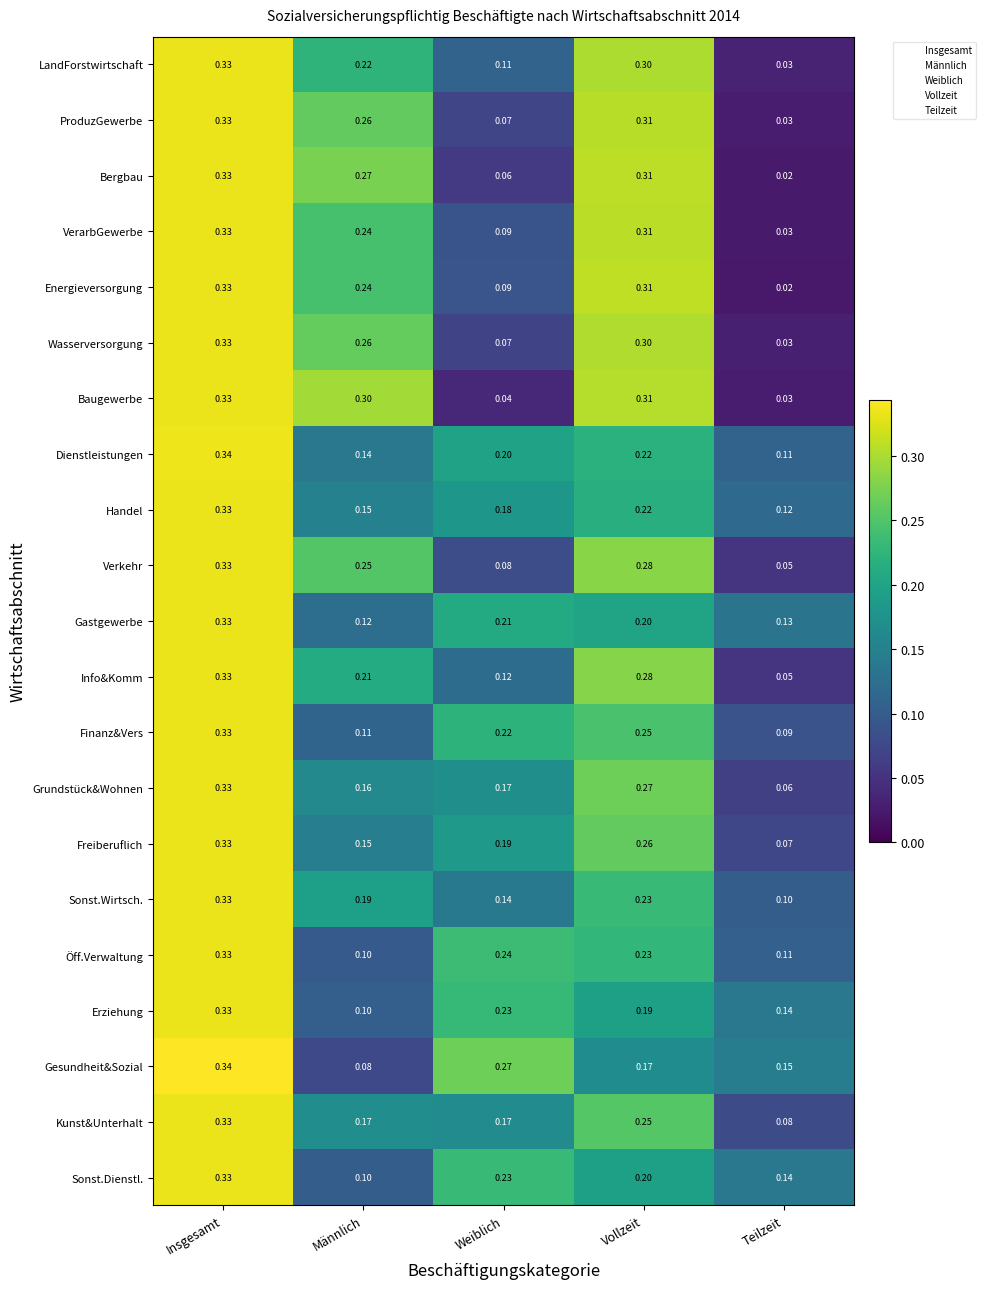

What is the total value across all series at Weiblich?

3.2